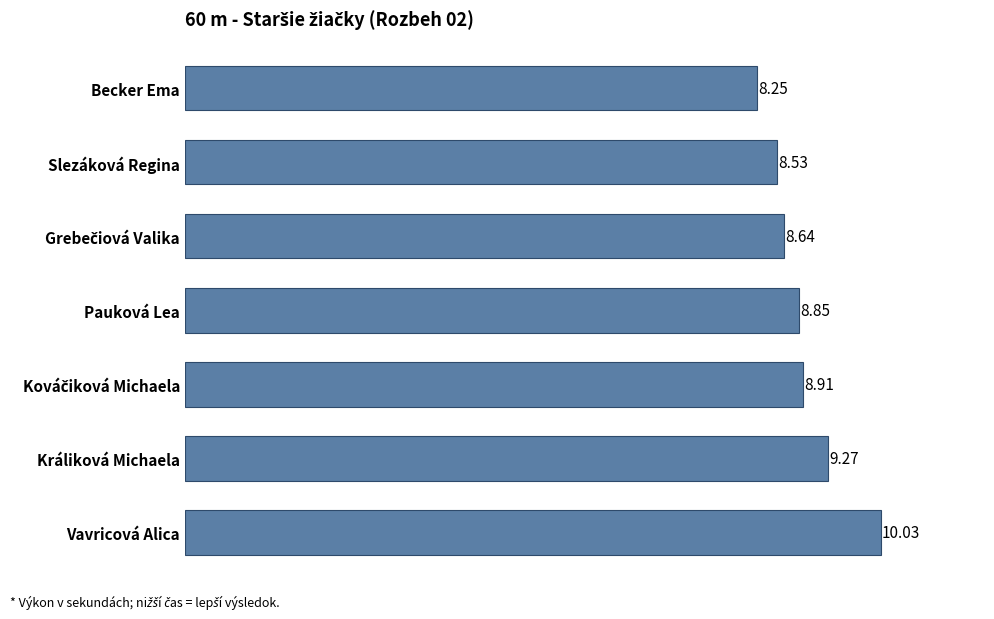

Approximately how many times larger is the value at Pauková Lea compared to Slezáková Regina?

1.0